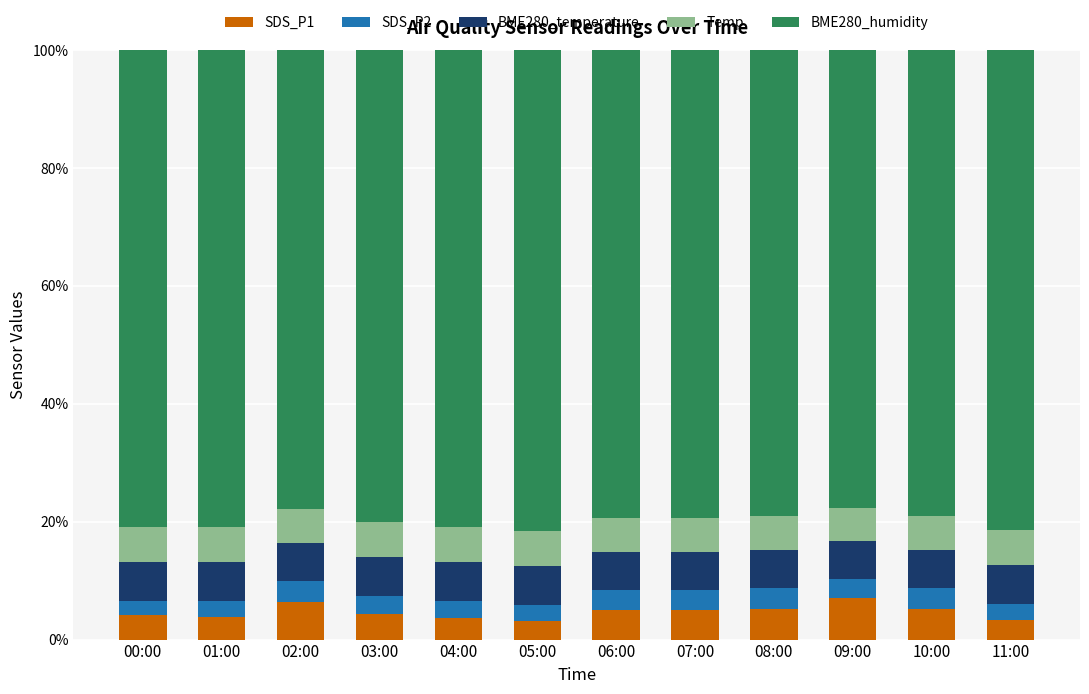

What is the maximum value for SDS_P1?

7.0